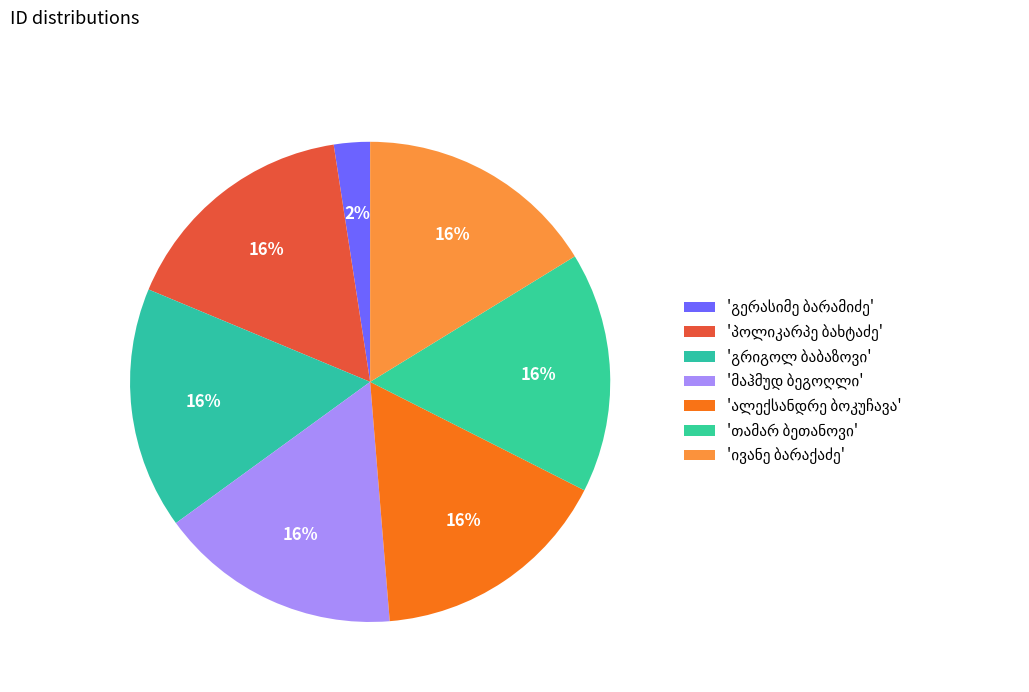

How many segments does this pie chart have?

7